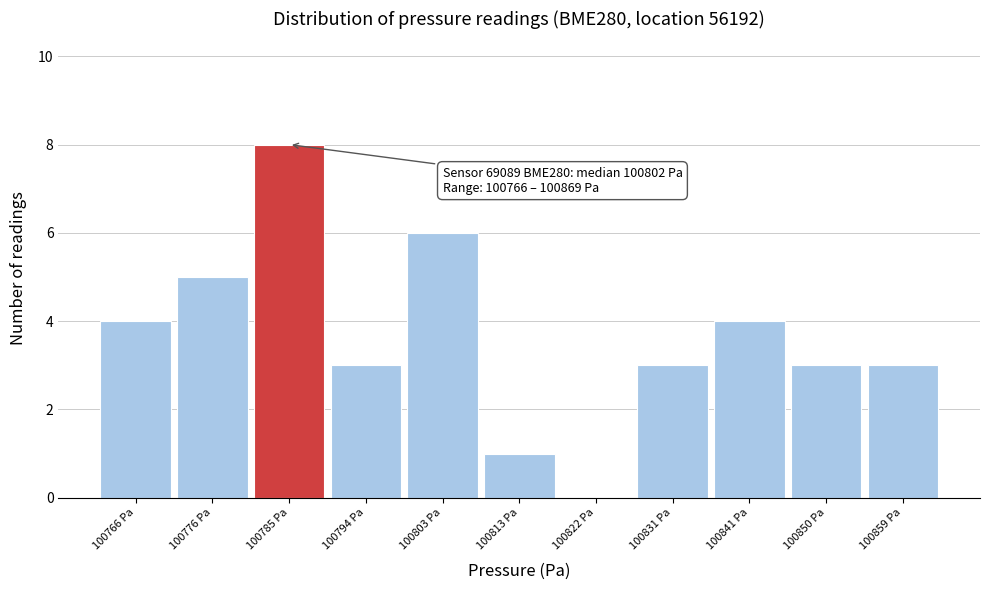

Reading right to left, extract all data points from this chart.

100859 Pa=3	100850 Pa=3	100841 Pa=4	100831 Pa=3	100822 Pa=0	100813 Pa=1	100803 Pa=6	100794 Pa=3	100785 Pa=8	100776 Pa=5	100766 Pa=4